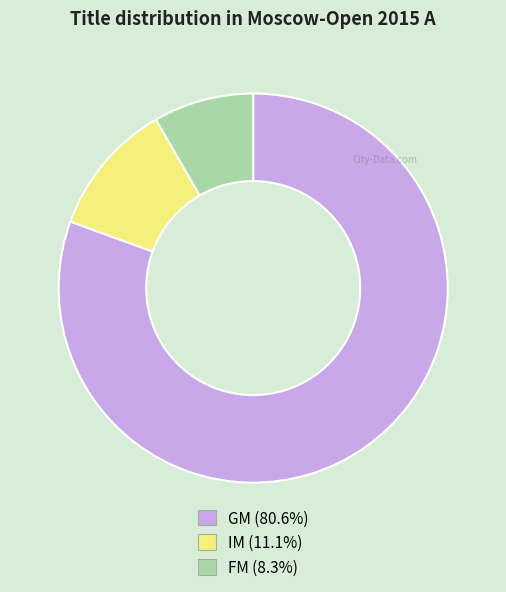

What is the ratio of the value at FM (8.3%) to the value at IM (11.1%)?

0.8